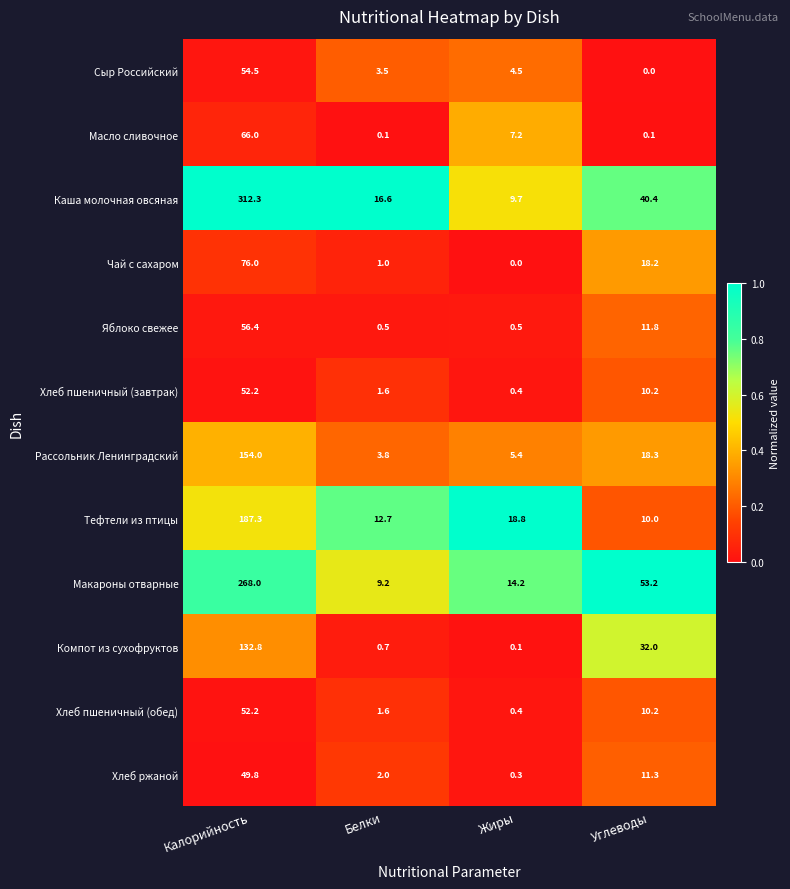

The Яблоко свежее series shows 56.4 at Калорийность. True or false?

True